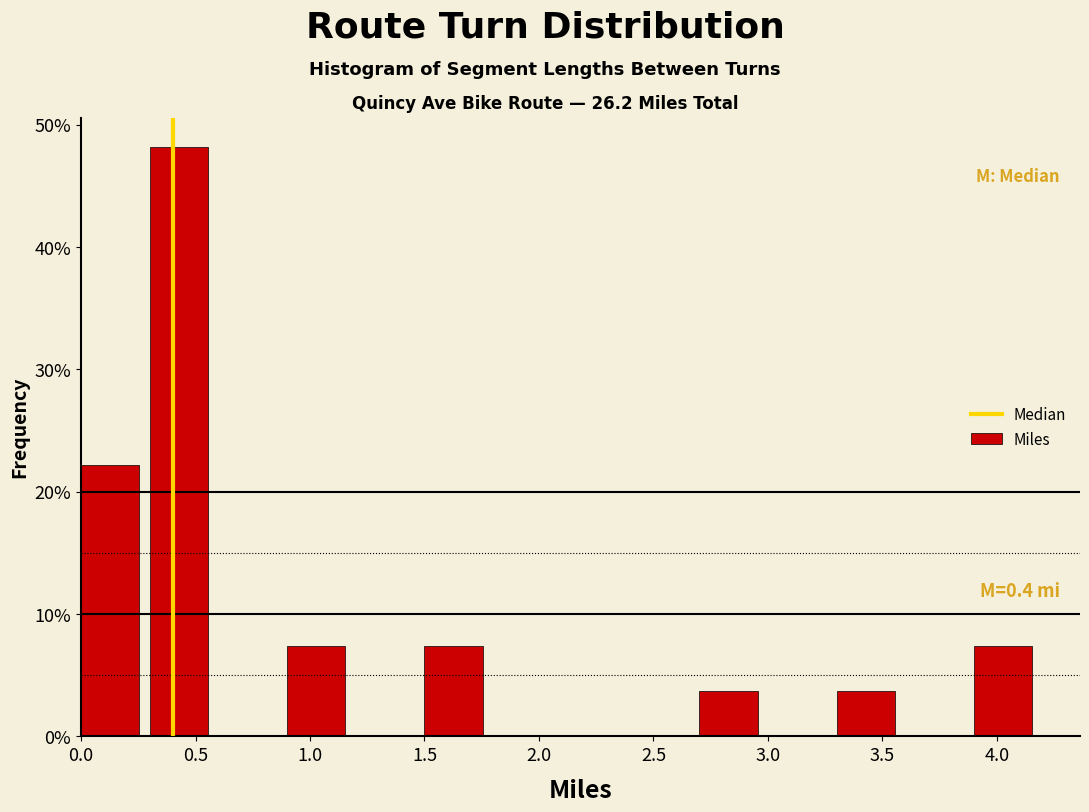

Over which range of the x-axis is the bar tallest?

0.3 to 0.6